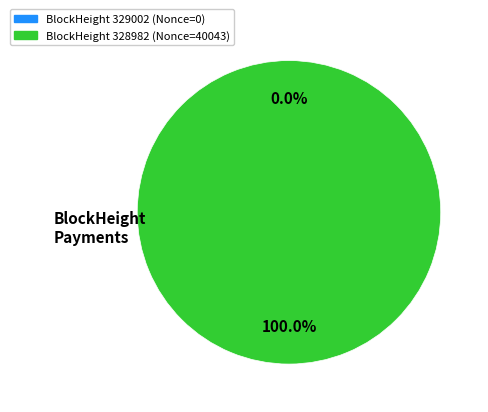

To the nearest percent, what portion does 328982 represent?

100%